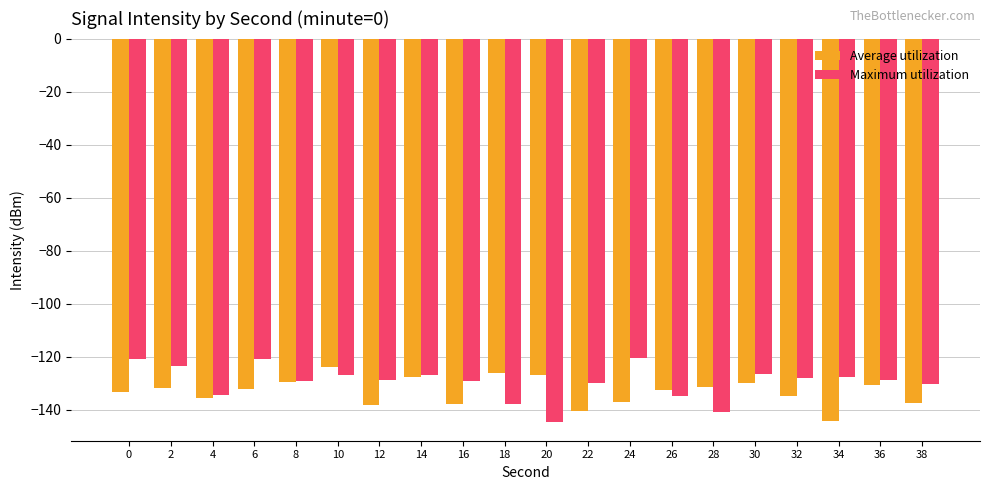

What is the spread (max minus min) of values at 18?

11.6